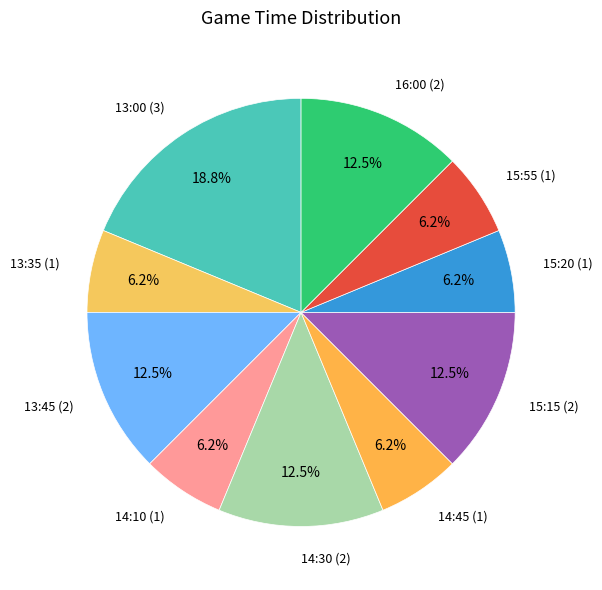

How many segments does this pie chart have?

10